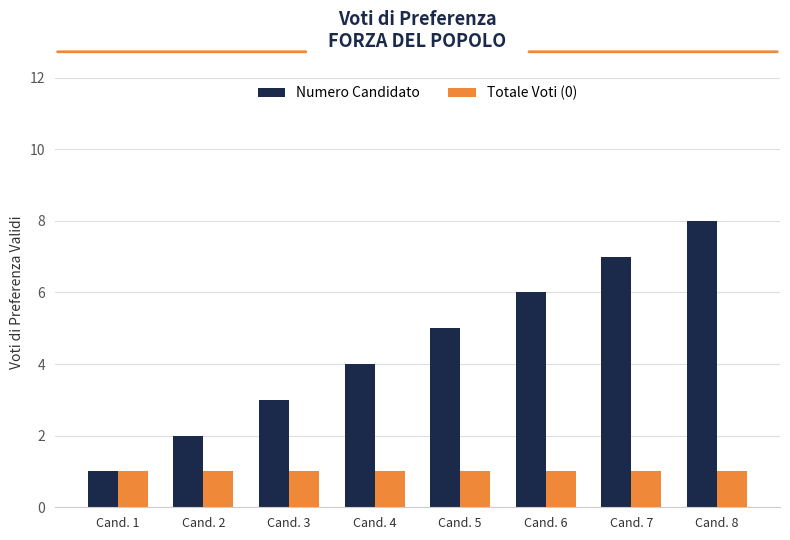

Is it true that Totale Voti (0) equals 0 at Cand. 3?

False